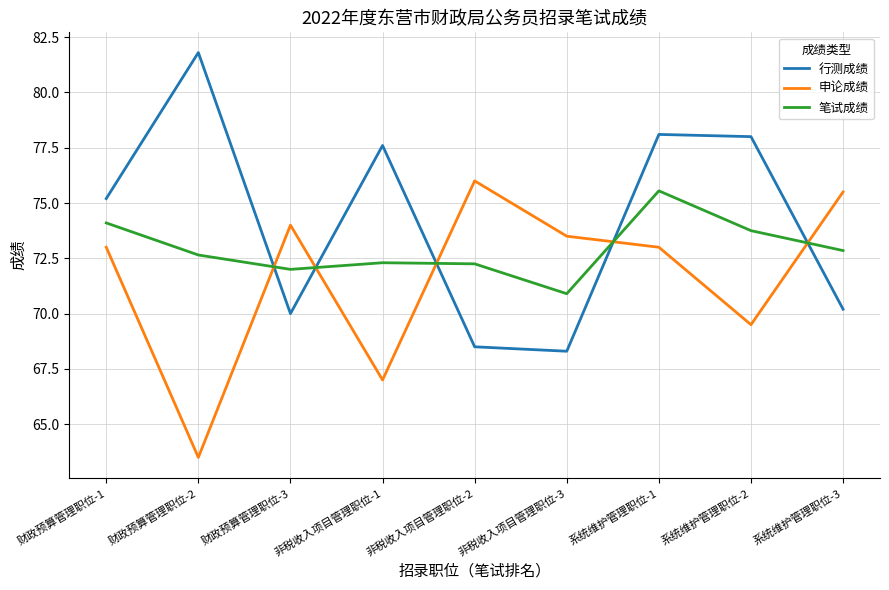

What is the minimum value shown in the chart?

63.5